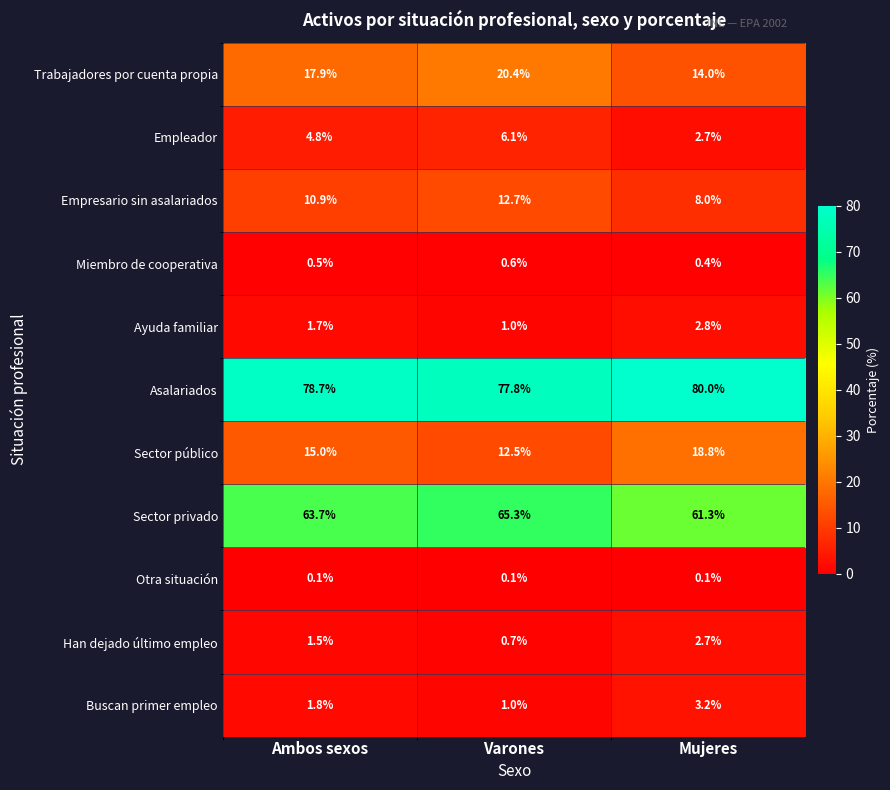

List the series in order of their peak value, highest first.

Asalariados, Sector privado, Trabajadores por cuenta propia, Sector público, Empresario sin asalariados, Empleador, Buscan primer empleo, Ayuda familiar, Han dejado último empleo, Miembro de cooperativa, Otra situación